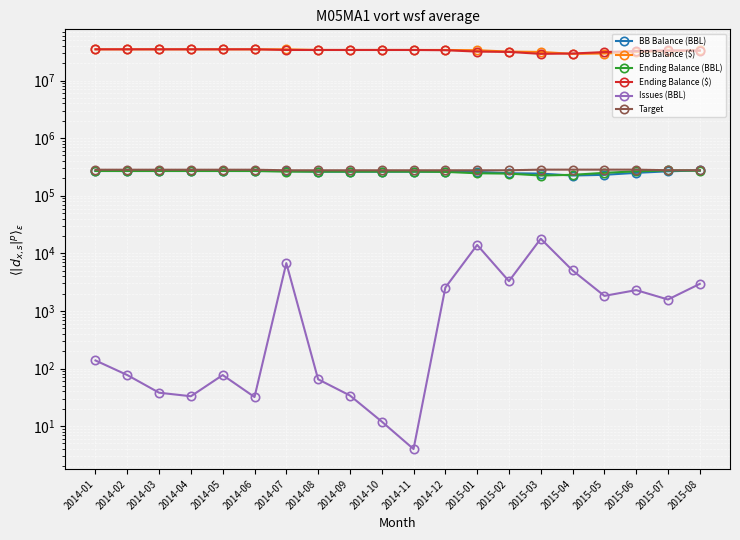

How many lines are shown in the chart?

6